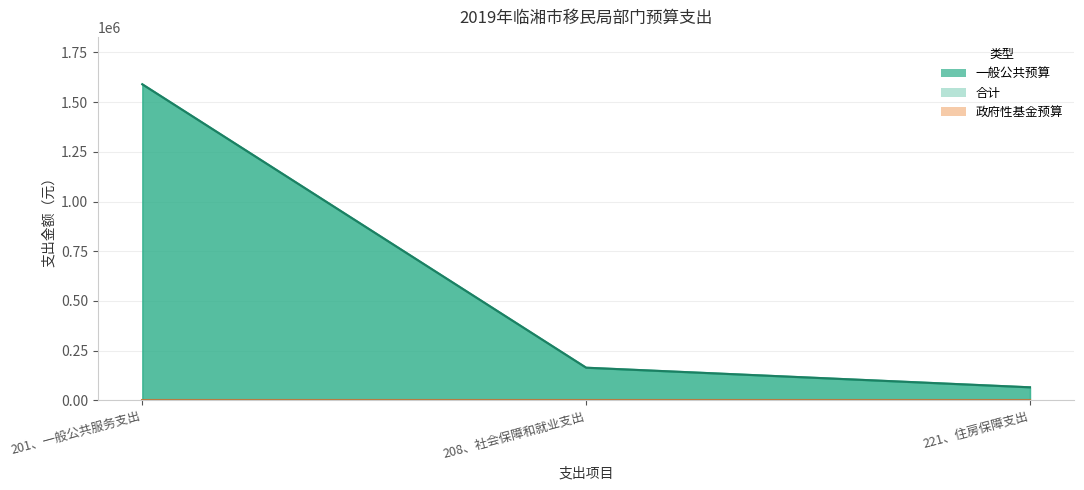

Reading left to right, extract all data points from this chart.

一般公共预算: 1589577.4	164316.2	65726.5
合计: 1589577.4	164316.2	65726.5